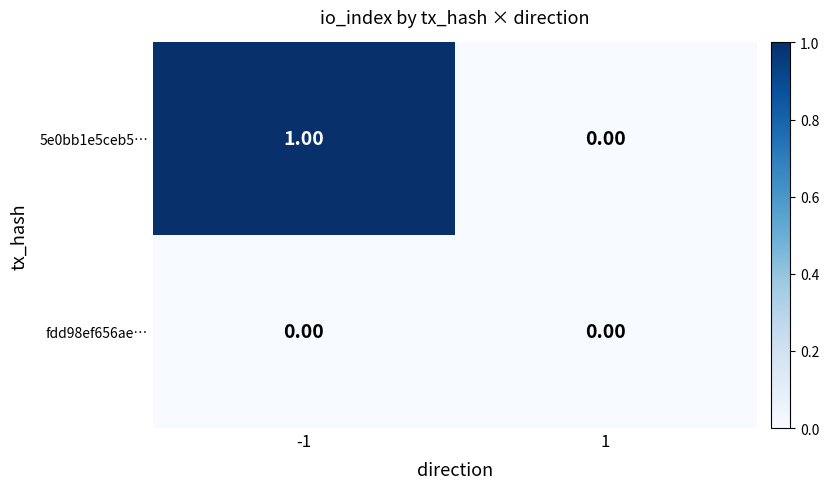

At -1, list the series in order from smallest to largest.

fdd98ef656ae…, 5e0bb1e5ceb5…